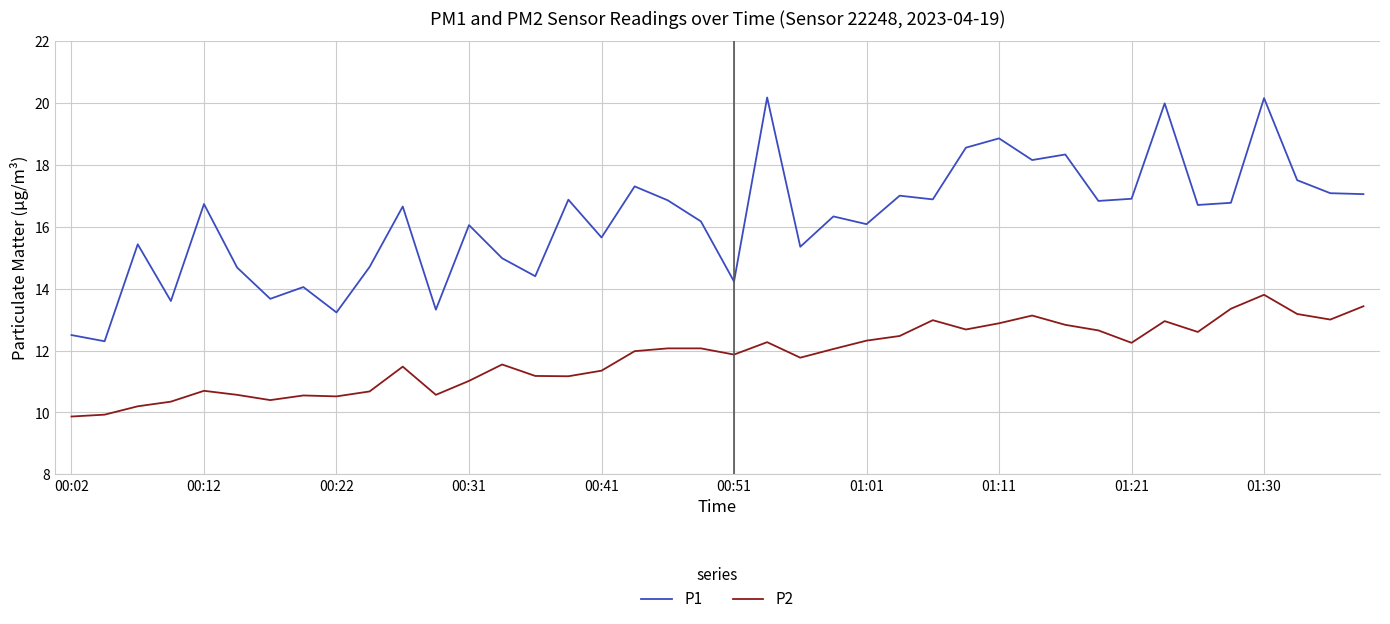

How many categories are shown in the chart?

40